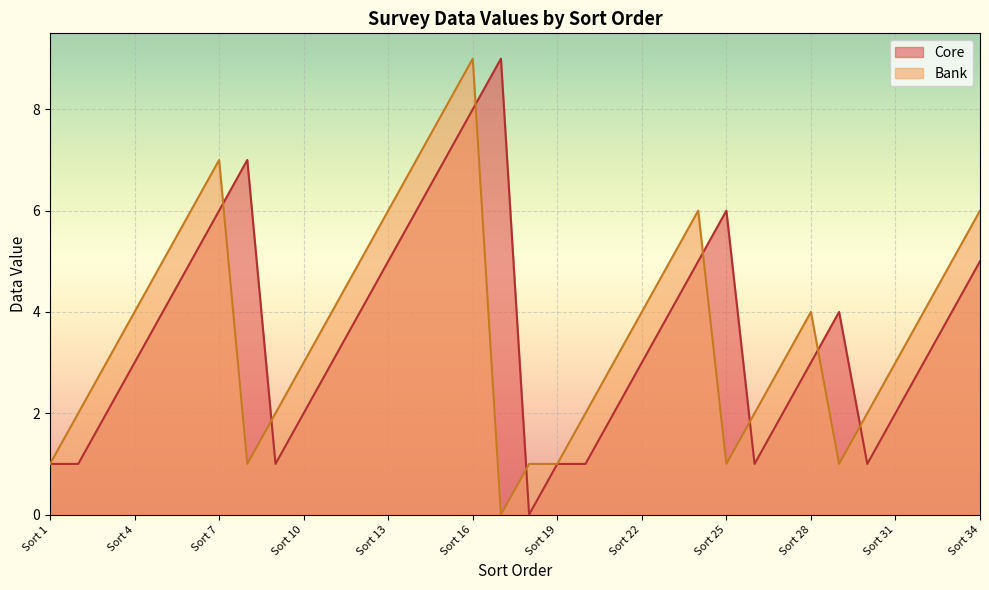

True or false: Bank has more than 1 interior local peaks.

True